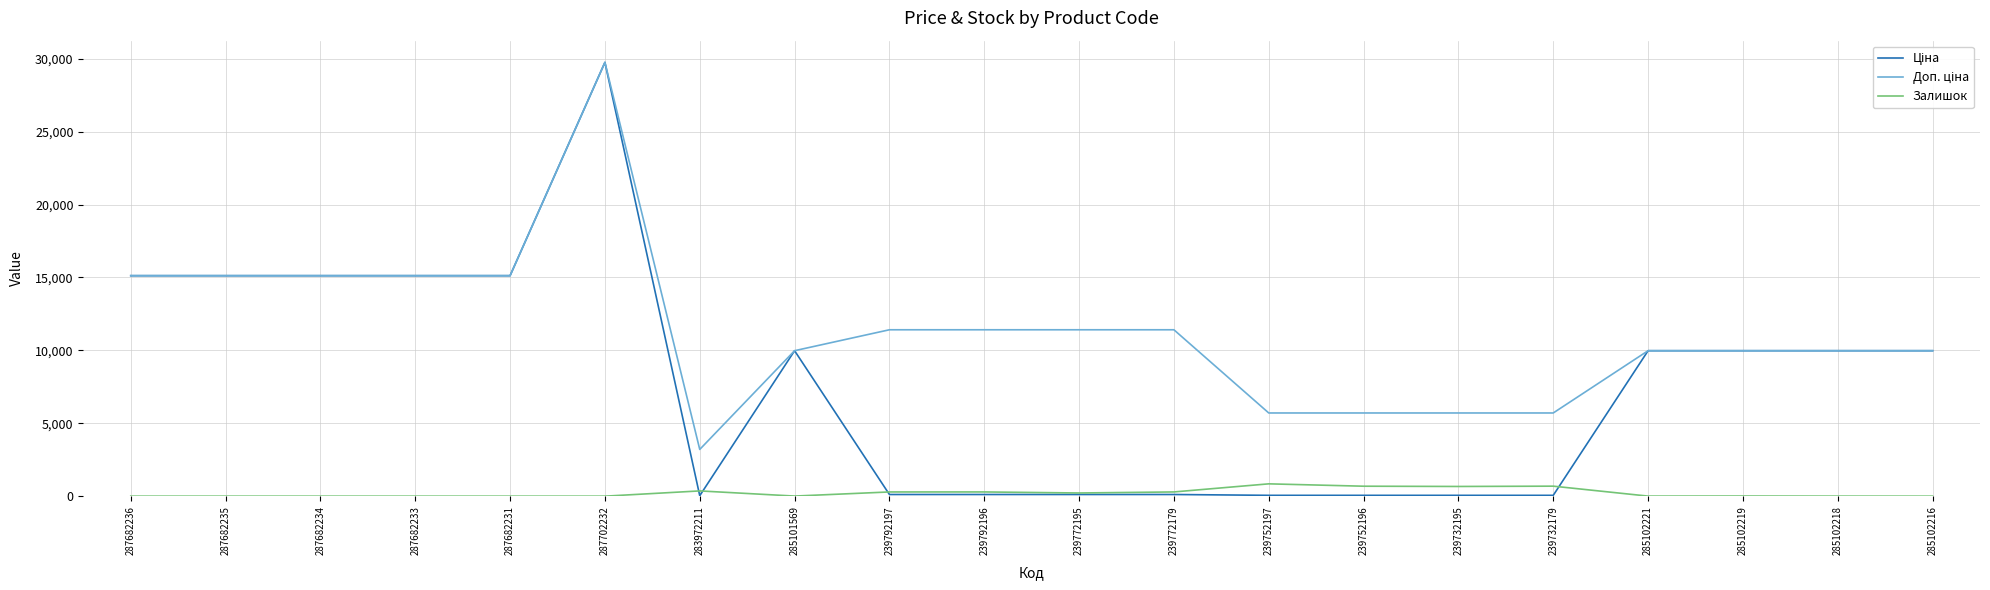

True or false: Залишок has a value of 360.0 at 283972211.

True